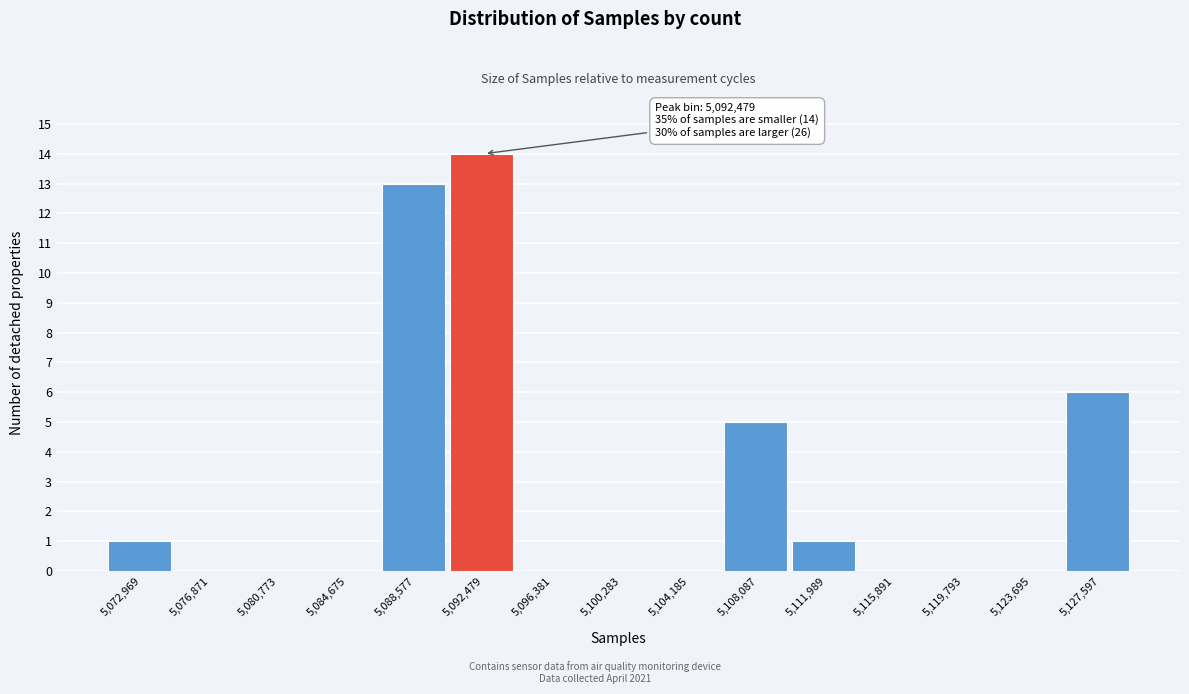

Reading left to right, extract all data points from this chart.

5,072,969=1	5,076,871=0	5,080,773=0	5,084,675=0	5,088,577=13	5,092,479=14	5,096,381=0	5,100,283=0	5,104,185=0	5,108,087=5	5,111,989=1	5,115,891=0	5,119,793=0	5,123,695=0	5,127,597=6